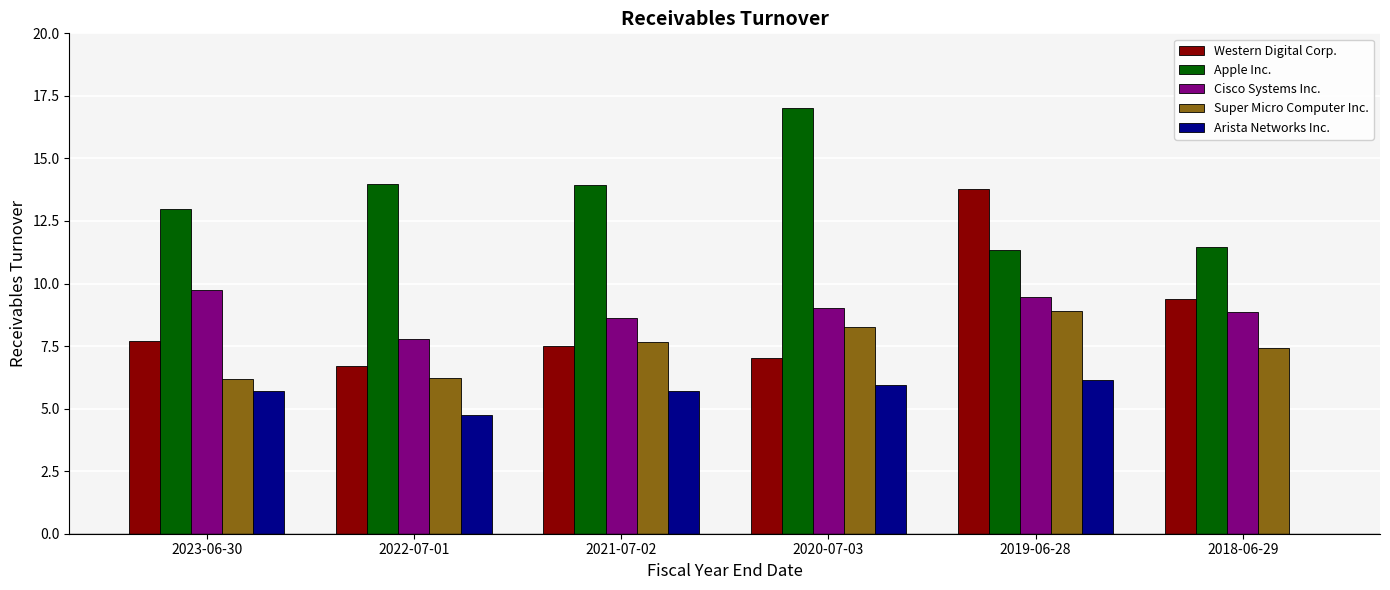

Is it true that Arista Networks Inc. equals 4.8 at 2022-07-01?

True